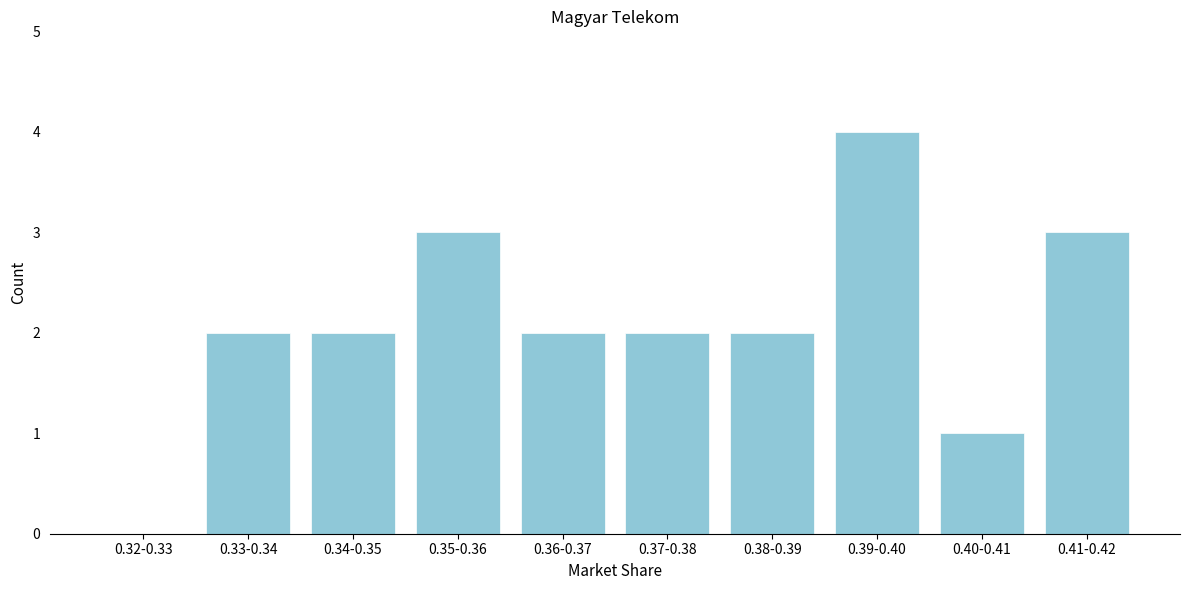

Reading left to right, list all the values displayed in this chart.

0.32-0.33=0	0.33-0.34=2	0.34-0.35=2	0.35-0.36=3	0.36-0.37=2	0.37-0.38=2	0.38-0.39=2	0.39-0.40=4	0.40-0.41=1	0.41-0.42=3